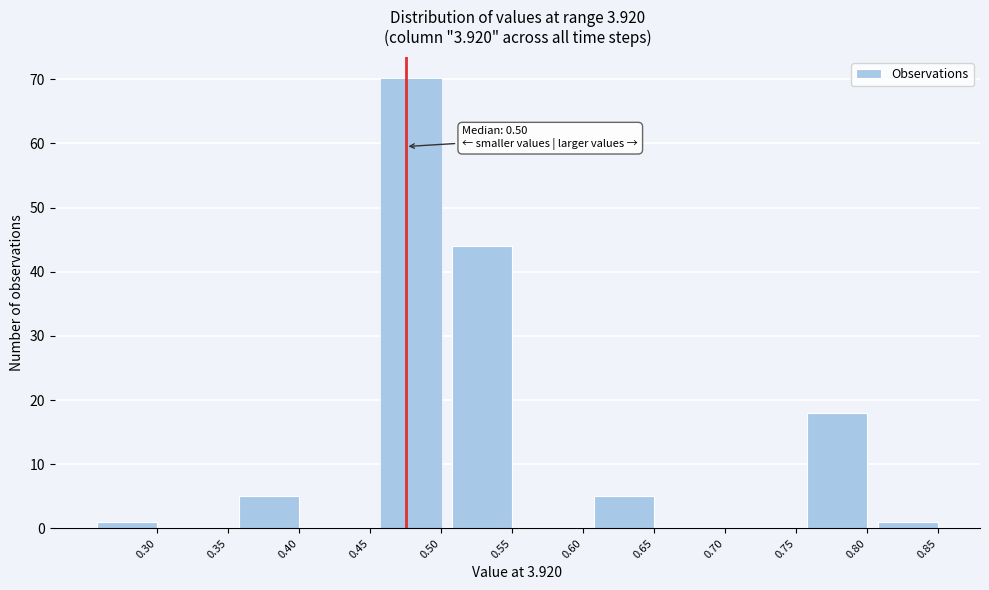

Reading left to right, extract all data points from this chart.

0.30=1	0.35=0	0.40=5	0.45=0	0.50=70	0.55=44	0.60=0	0.65=5	0.70=0	0.75=0	0.80=18	0.85=1